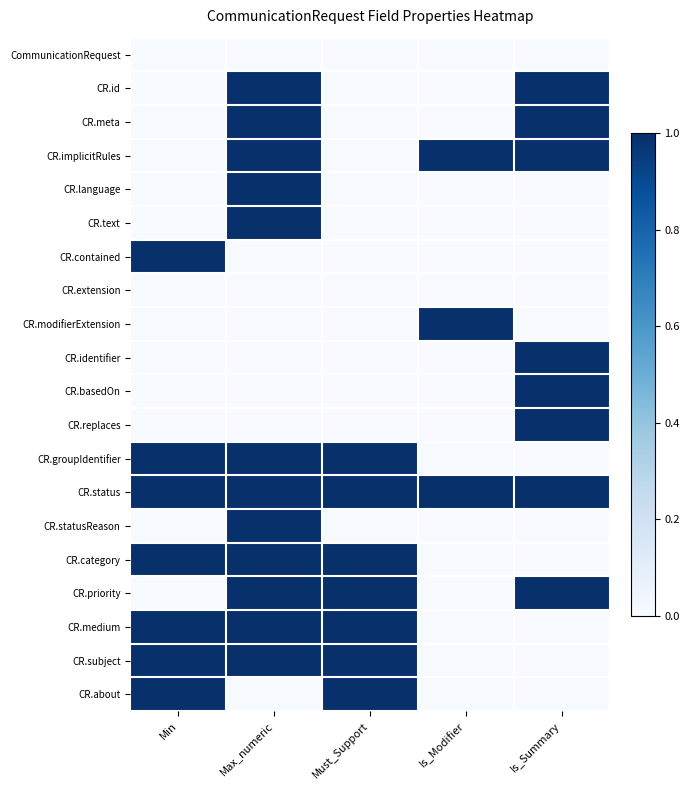

Reading left to right, list all the values displayed in this chart.

CommunicationRequest: Min=0	Max_numeric=0	Must_Support=0	Is_Modifier=0	Is_Summary=0
CR.id: Min=0	Max_numeric=1	Must_Support=0	Is_Modifier=0	Is_Summary=1
CR.meta: Min=0	Max_numeric=1	Must_Support=0	Is_Modifier=0	Is_Summary=1
CR.implicitRules: Min=0	Max_numeric=1	Must_Support=0	Is_Modifier=1	Is_Summary=1
CR.language: Min=0	Max_numeric=1	Must_Support=0	Is_Modifier=0	Is_Summary=0
CR.text: Min=0	Max_numeric=1	Must_Support=0	Is_Modifier=0	Is_Summary=0
CR.contained: Min=1	Max_numeric=0	Must_Support=0	Is_Modifier=0	Is_Summary=0
CR.extension: Min=0	Max_numeric=0	Must_Support=0	Is_Modifier=0	Is_Summary=0
CR.modifierExtension: Min=0	Max_numeric=0	Must_Support=0	Is_Modifier=1	Is_Summary=0
CR.identifier: Min=0	Max_numeric=0	Must_Support=0	Is_Modifier=0	Is_Summary=1
CR.basedOn: Min=0	Max_numeric=0	Must_Support=0	Is_Modifier=0	Is_Summary=1
CR.replaces: Min=0	Max_numeric=0	Must_Support=0	Is_Modifier=0	Is_Summary=1
CR.groupIdentifier: Min=1	Max_numeric=1	Must_Support=1	Is_Modifier=0	Is_Summary=0
CR.status: Min=1	Max_numeric=1	Must_Support=1	Is_Modifier=1	Is_Summary=1
CR.statusReason: Min=0	Max_numeric=1	Must_Support=0	Is_Modifier=0	Is_Summary=0
CR.category: Min=1	Max_numeric=1	Must_Support=1	Is_Modifier=0	Is_Summary=0
CR.priority: Min=0	Max_numeric=1	Must_Support=1	Is_Modifier=0	Is_Summary=1
CR.medium: Min=1	Max_numeric=1	Must_Support=1	Is_Modifier=0	Is_Summary=0
CR.subject: Min=1	Max_numeric=1	Must_Support=1	Is_Modifier=0	Is_Summary=0
CR.about: Min=1	Max_numeric=0	Must_Support=1	Is_Modifier=0	Is_Summary=0